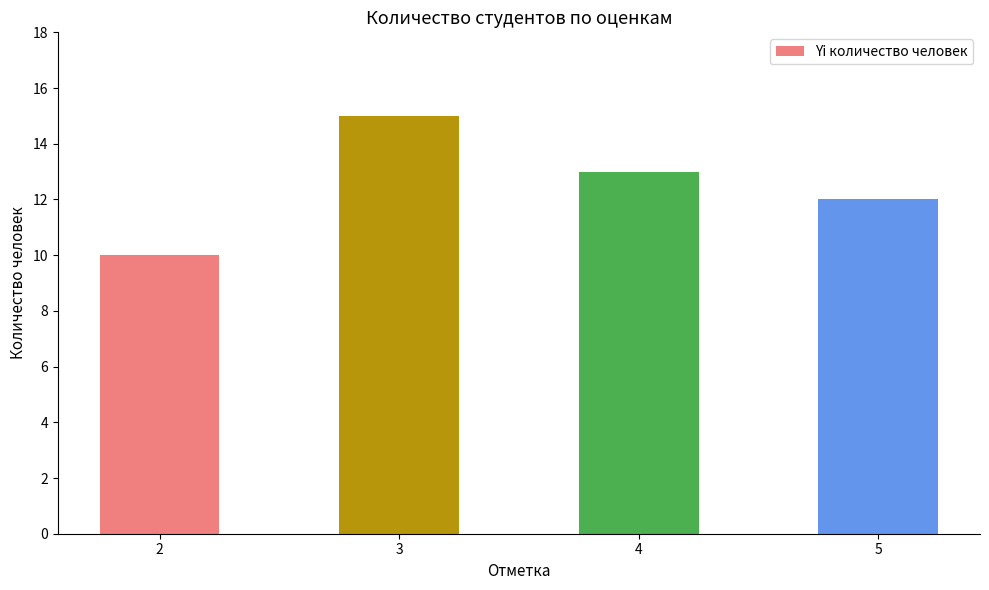

Where is the data nearest to the value 12?

5